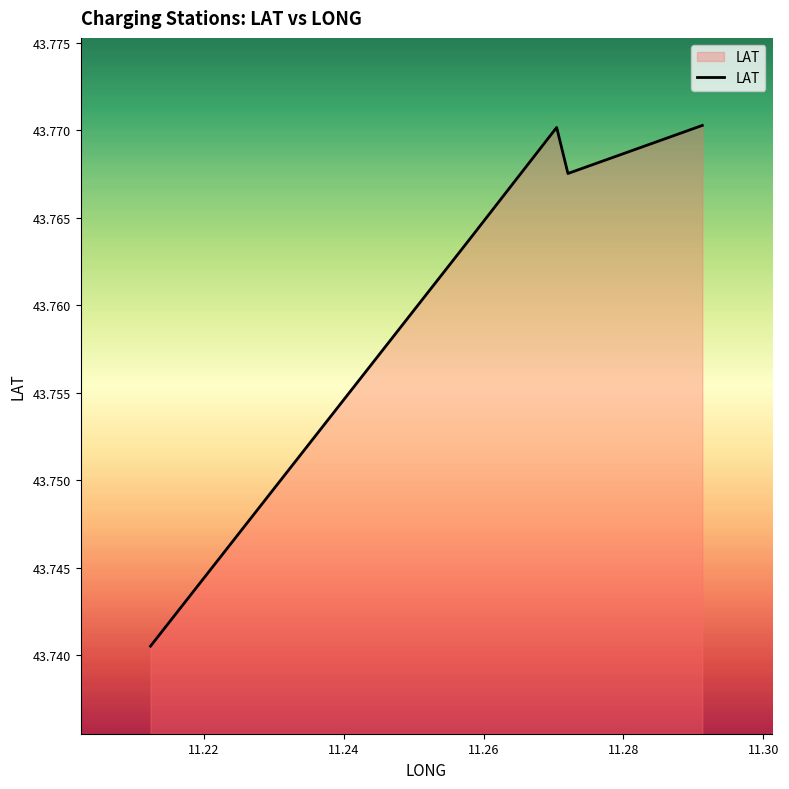

How many interior local valleys (lower than both neighbors) does the data have?

1